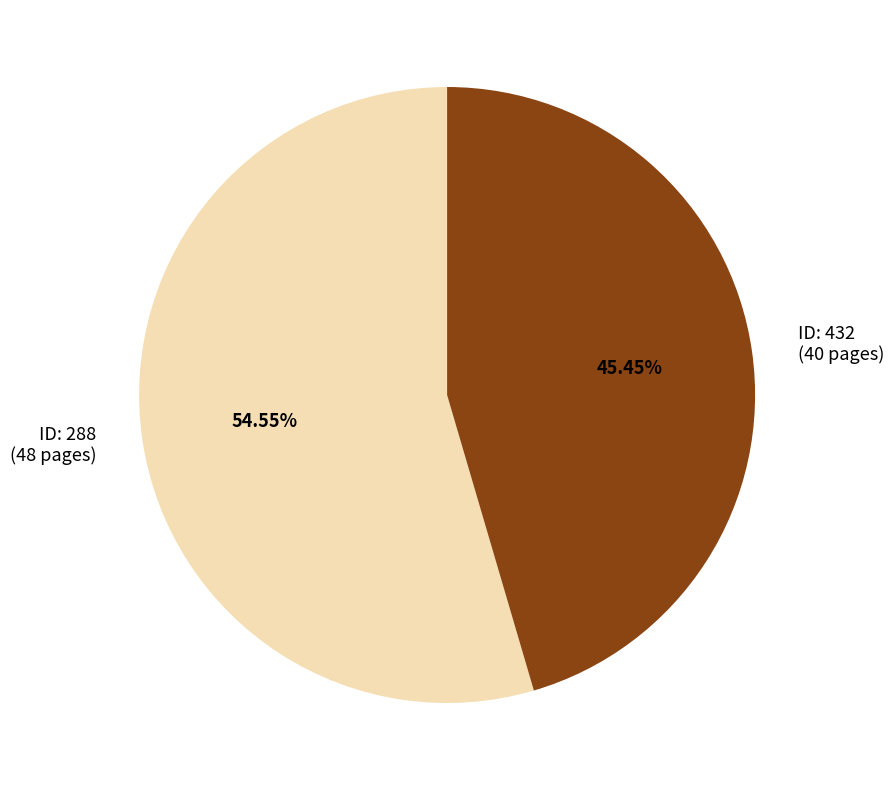

Is there a majority slice in this chart?

Yes